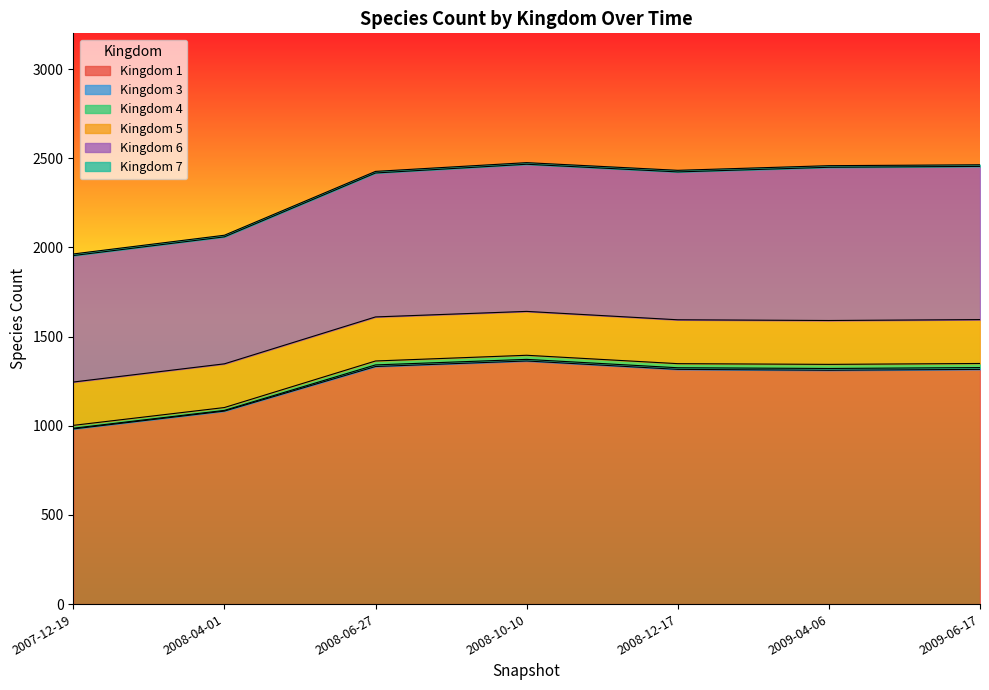

Reading right to left, extract all data points from this chart.

1: 2009-06-17=1316	2009-04-06=1311	2008-12-17=1316	2008-10-10=1363	2008-06-27=1332	2008-04-01=1082	2007-12-19=982
3: 2009-06-17=10	2009-04-06=10	2008-12-17=9	2008-10-10=9	2008-06-27=9	2008-04-01=4	2007-12-19=4
4: 2009-06-17=23	2009-04-06=23	2008-12-17=23	2008-10-10=23	2008-06-27=22	2008-04-01=16	2007-12-19=16
5: 2009-06-17=246	2009-04-06=246	2008-12-17=246	2008-10-10=246	2008-06-27=247	2008-04-01=245	2007-12-19=243
6: 2009-06-17=859	2009-04-06=859	2008-12-17=829	2008-10-10=825	2008-06-27=807	2008-04-01=712	2007-12-19=709
7: 2009-06-17=9	2009-04-06=9	2008-12-17=9	2008-10-10=9	2008-06-27=9	2008-04-01=9	2007-12-19=9